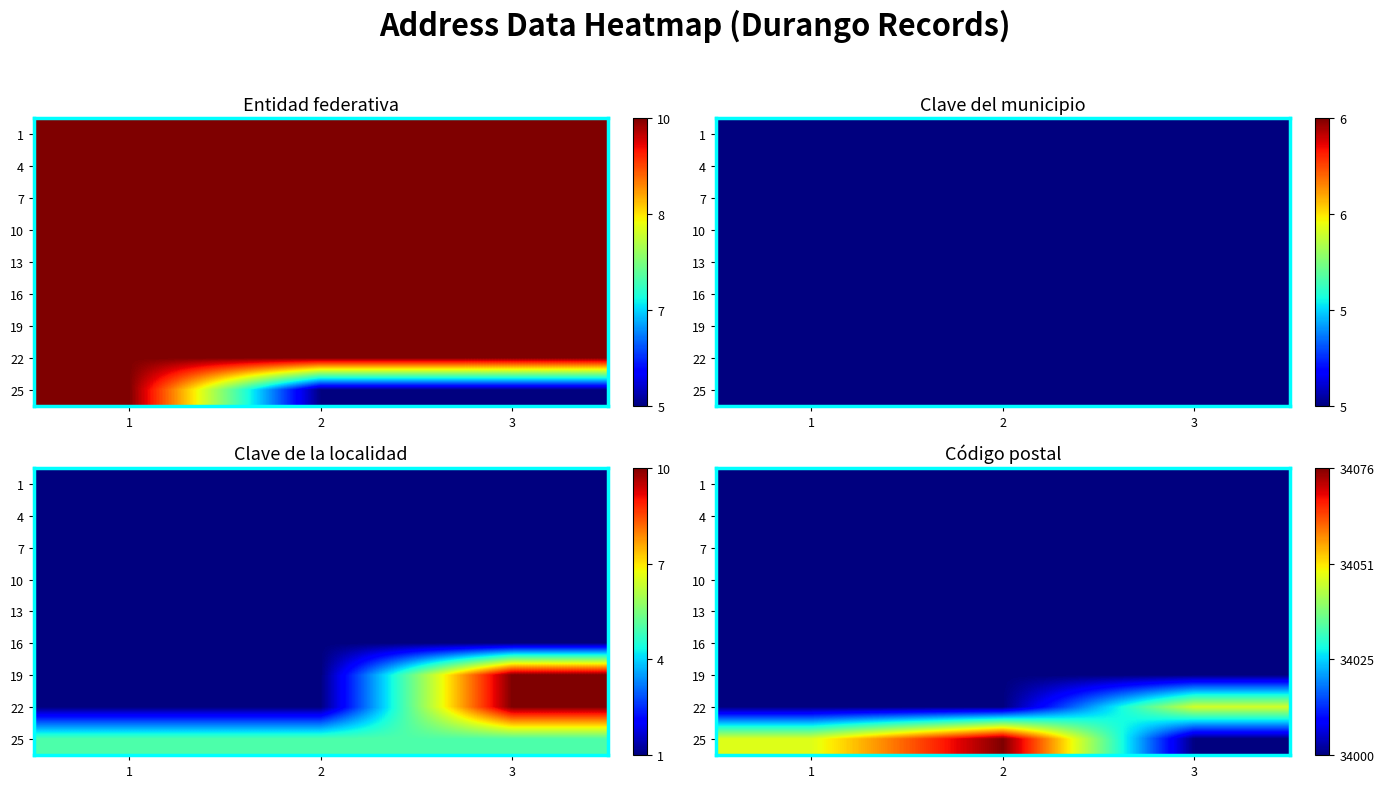

Is it true that 10 equals 7613 at 2?

False